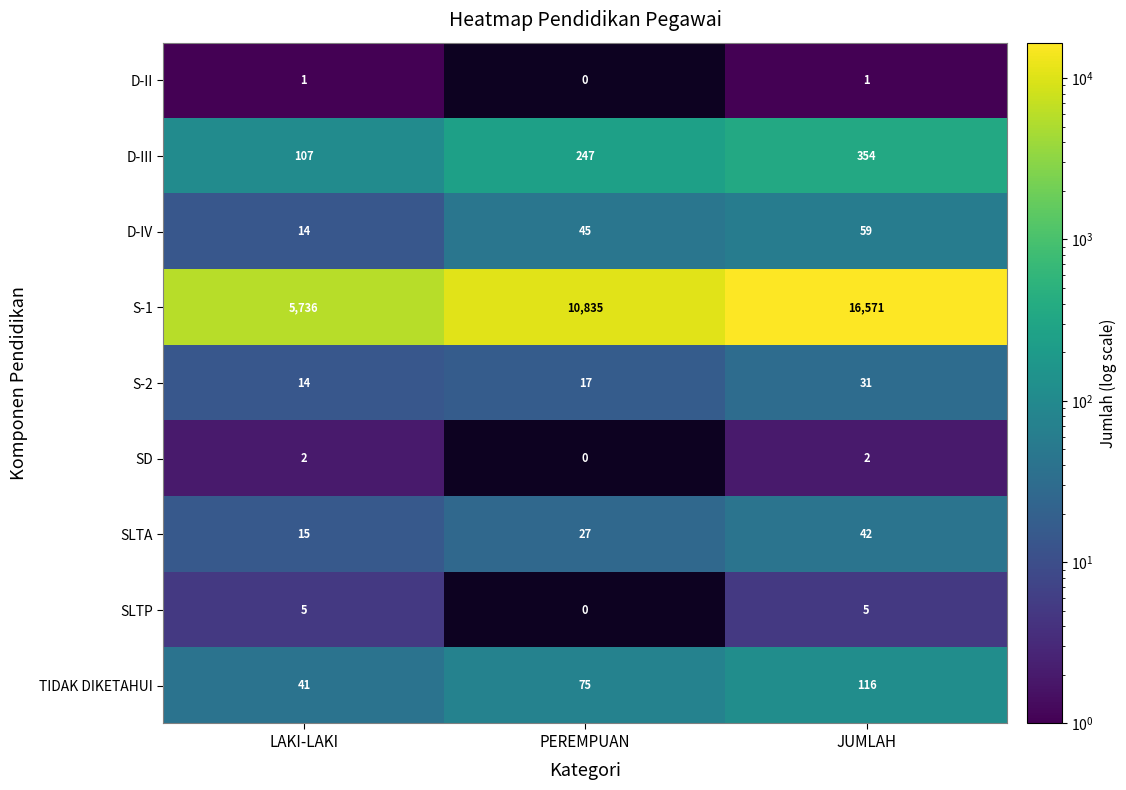

Reading left to right, transcribe all the data shown in this chart.

D-II: LAKI-LAKI=1	PEREMPUAN=0	JUMLAH=1
D-III: LAKI-LAKI=107	PEREMPUAN=247	JUMLAH=354
D-IV: LAKI-LAKI=14	PEREMPUAN=45	JUMLAH=59
S-1: LAKI-LAKI=5736	PEREMPUAN=10835	JUMLAH=16571
S-2: LAKI-LAKI=14	PEREMPUAN=17	JUMLAH=31
SD: LAKI-LAKI=2	PEREMPUAN=0	JUMLAH=2
SLTA: LAKI-LAKI=15	PEREMPUAN=27	JUMLAH=42
SLTP: LAKI-LAKI=5	PEREMPUAN=0	JUMLAH=5
TIDAK DIKETAHUI: LAKI-LAKI=41	PEREMPUAN=75	JUMLAH=116